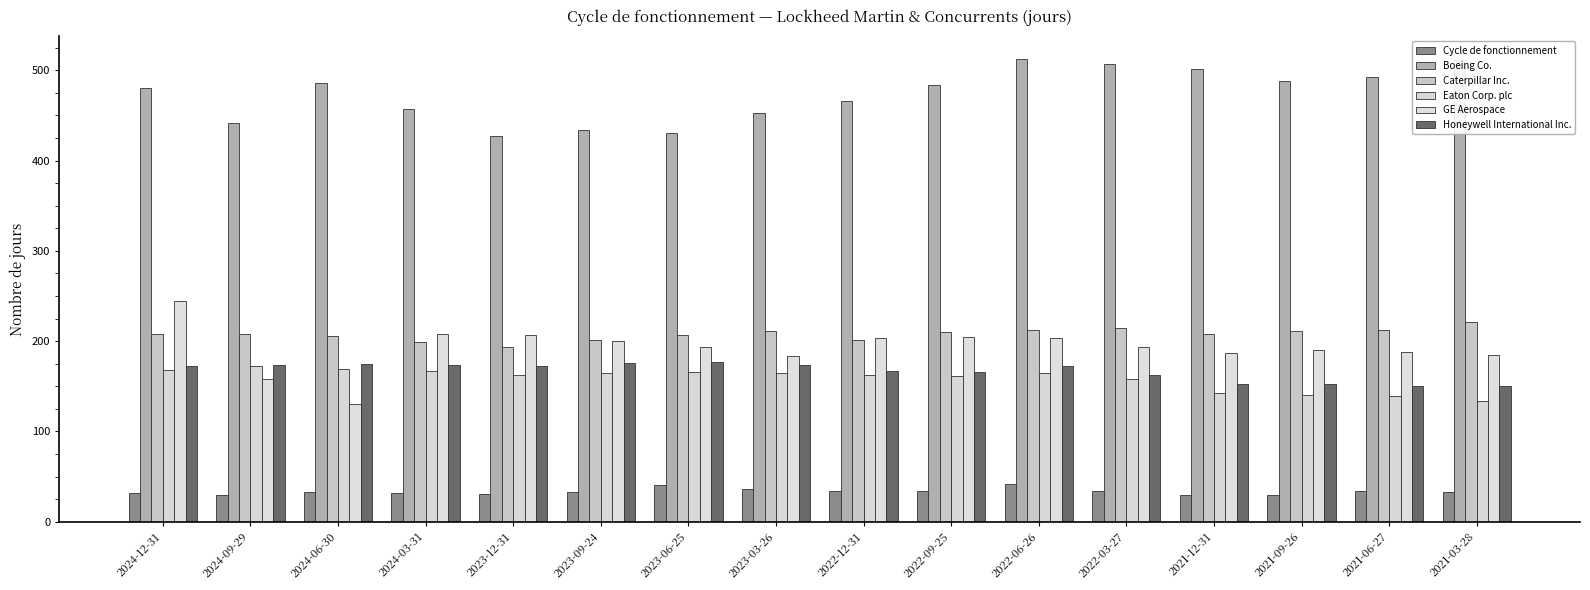

How many categories are shown in the chart?

16